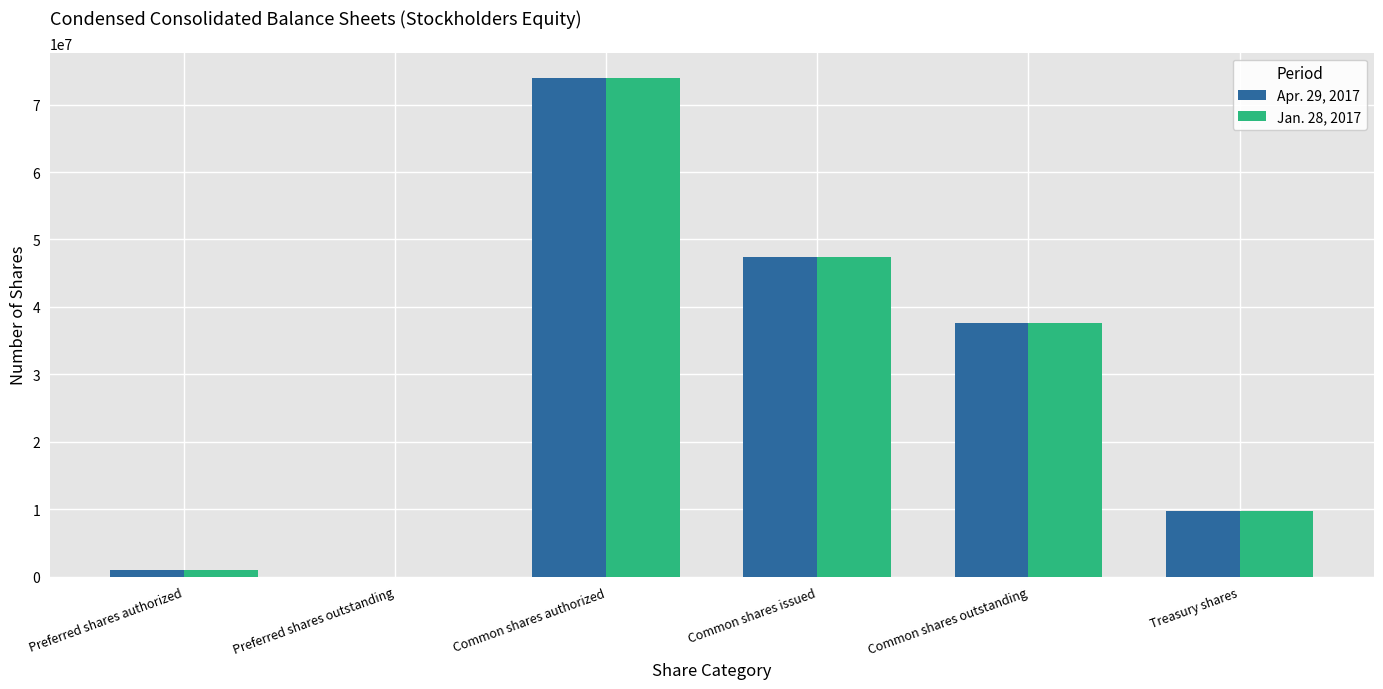

How many categories are shown in the chart?

6